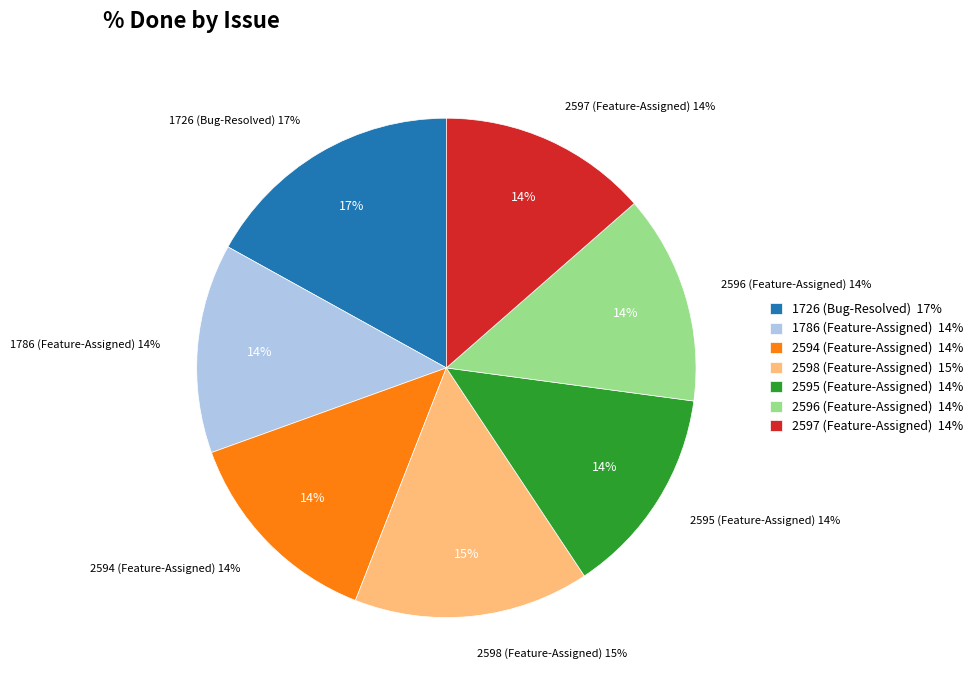

Does 2595 (Feature-Assigned) account for over 50% of the chart?

No